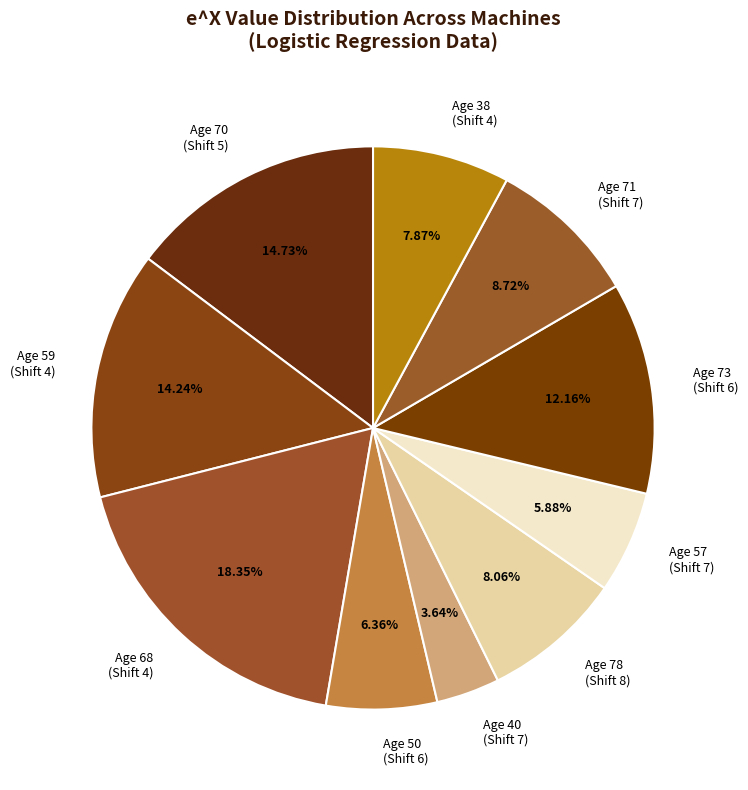

What is the smallest slice in the pie chart?

Machine 5 (Age 40)